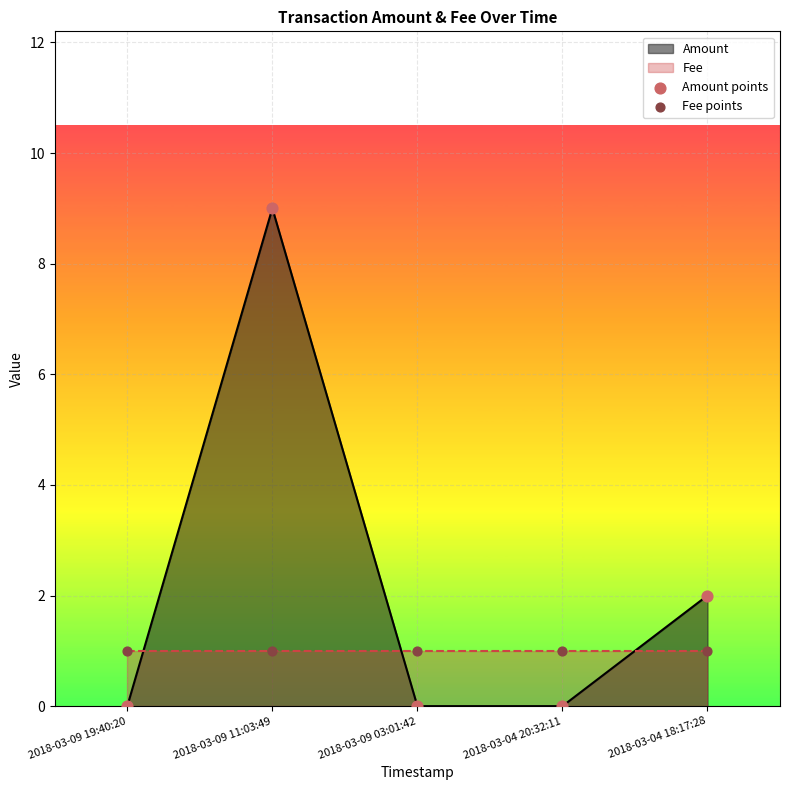

What are all the series names shown in the legend?

Amount, Fee, Amount points, Fee points